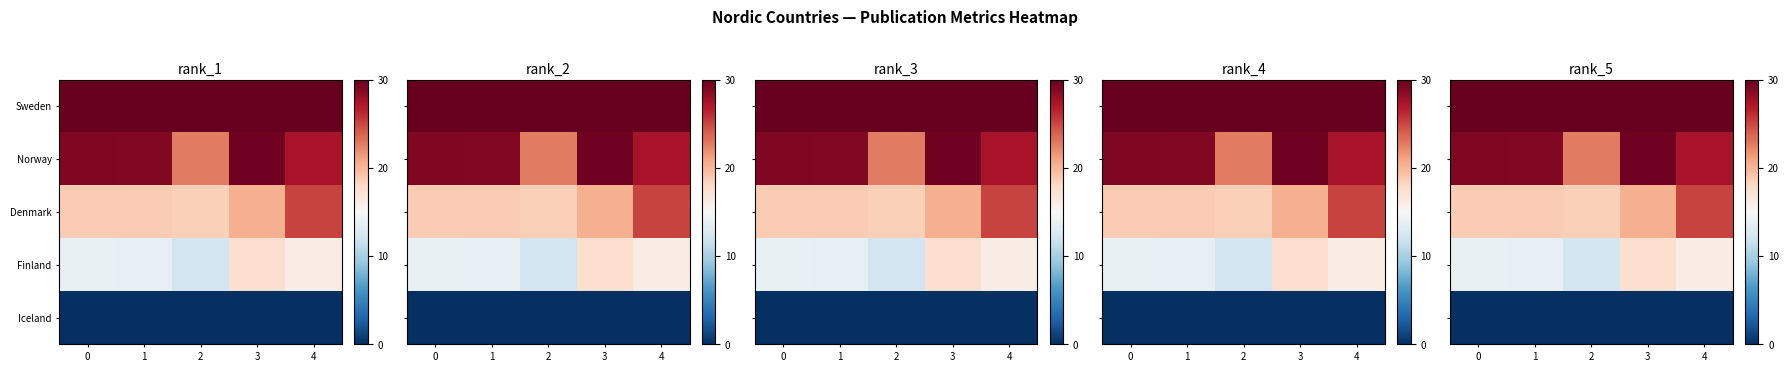

Is the value of Norway at 2 greater than the value of Denmark at 2?

Yes